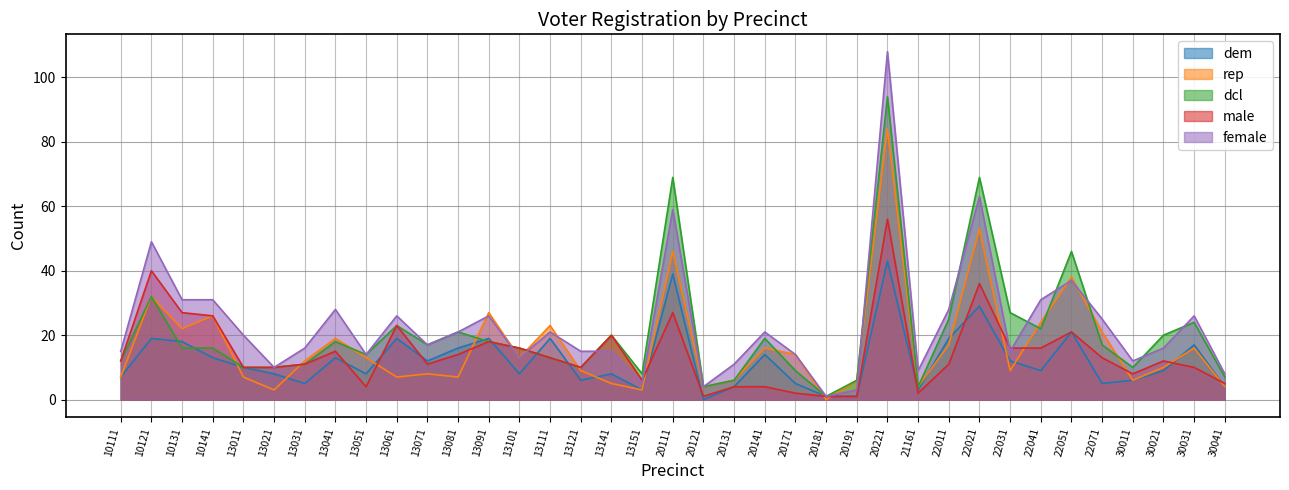

Rank the categories by dcl value from lowest to highest.

20181, 20121, 21161, 20131, 20191, 30041, 13151, 20171, 13011, 13021, 13121, 30011, 13031, 10111, 13111, 13051, 10131, 10141, 13101, 13071, 22071, 13041, 13091, 20141, 13141, 30021, 13081, 22041, 13061, 30031, 22011, 22031, 10121, 22051, 20111, 22021, 20221